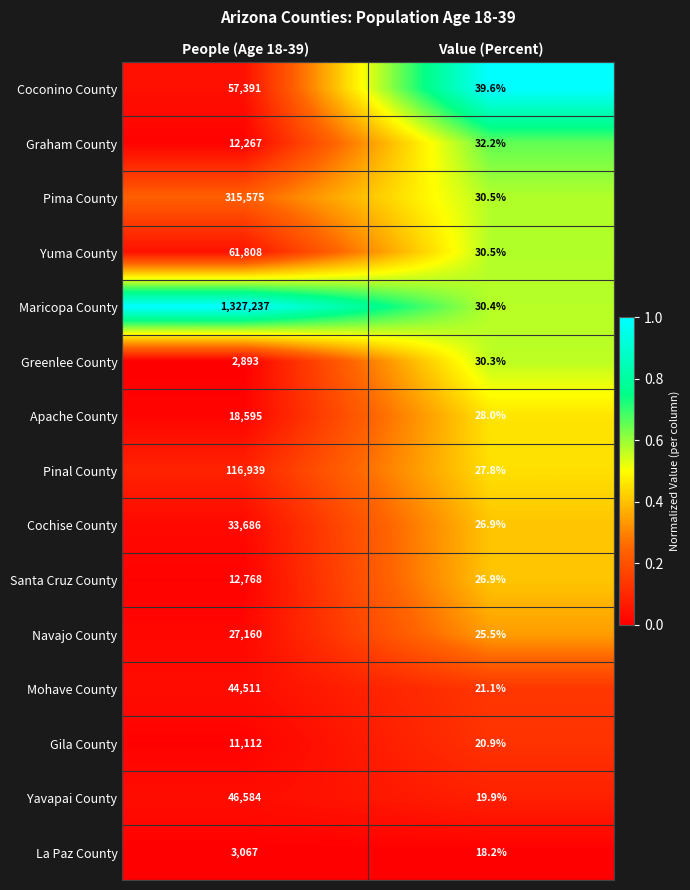

How many distinct data groups are displayed?

15